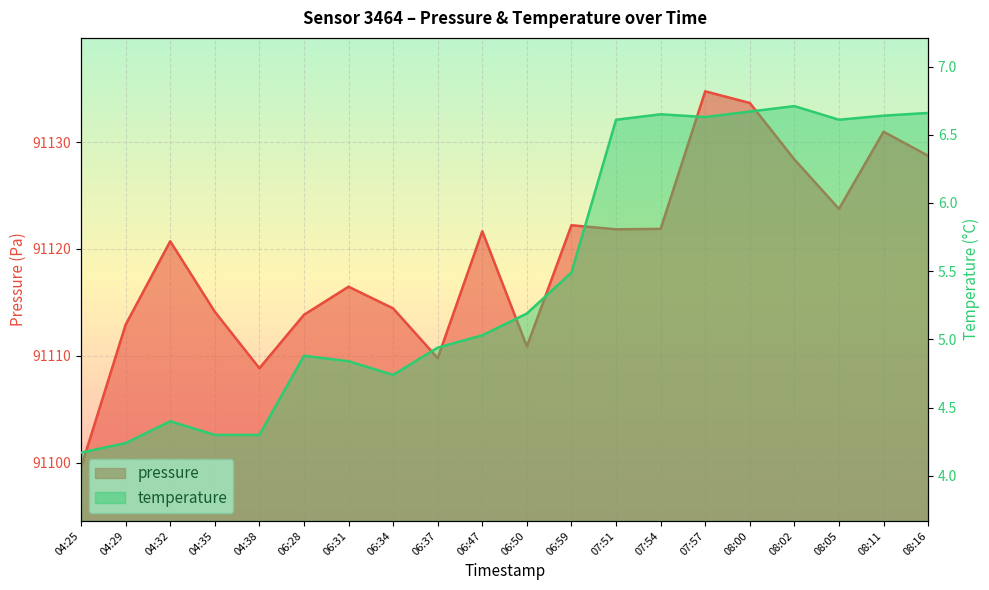

Which label corresponds to the smallest value in the chart?

04:25